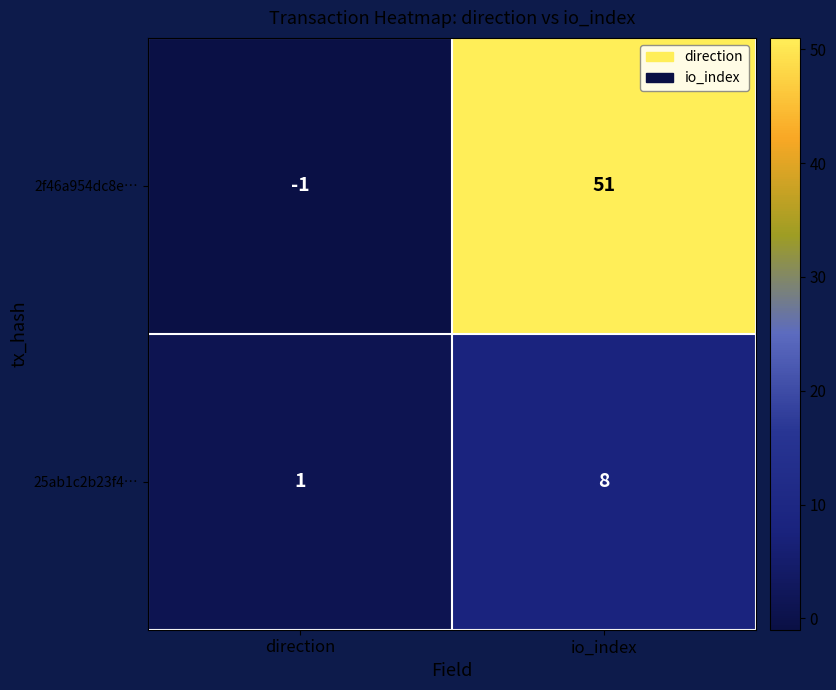

Rank the series at io_index from lowest to highest value.

25ab1c2b23f4…, 2f46a954dc8e…